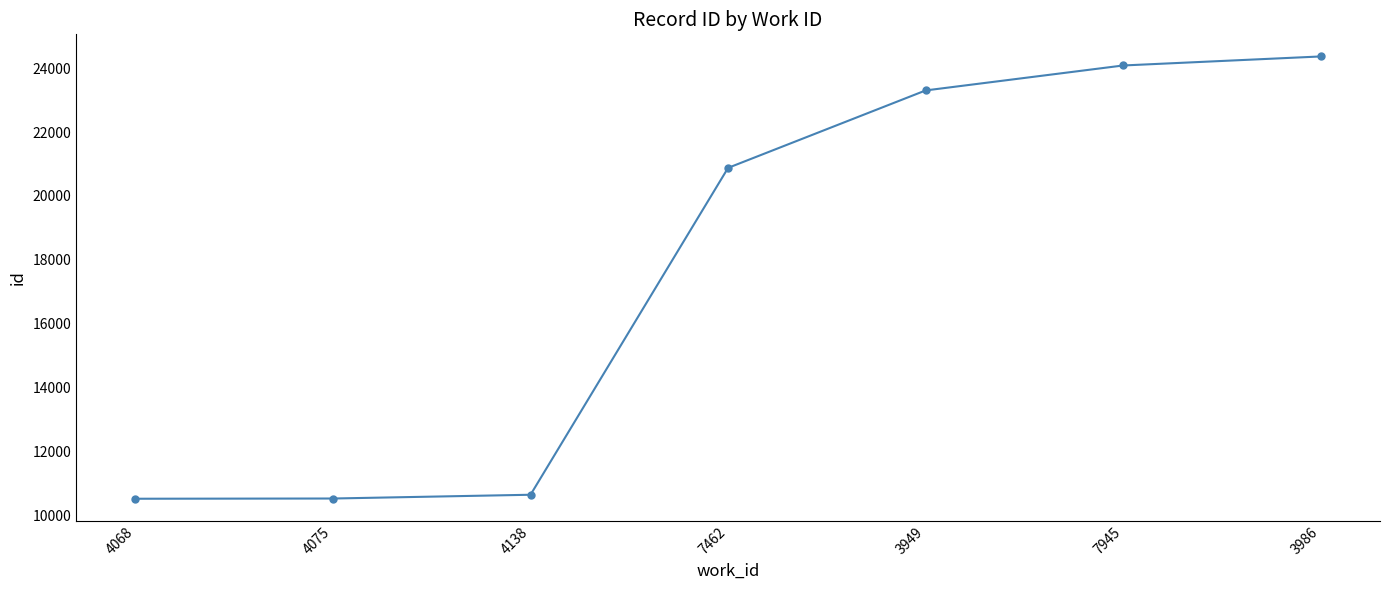

How many lines are shown in the chart?

1